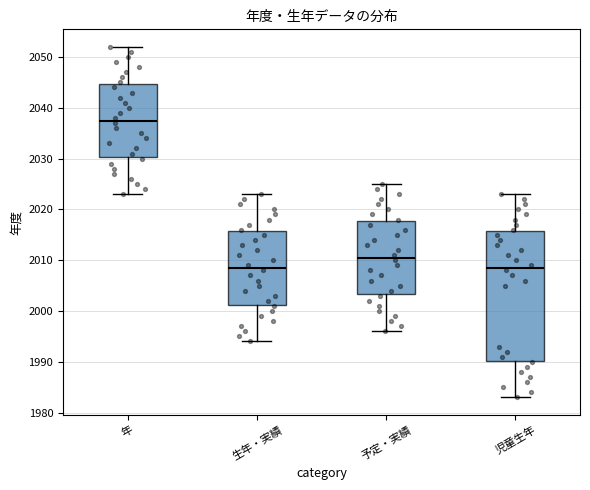

Reading left to right, transcribe this box plot: for each box, give where its median line is, the range the box spans, and where its two whiskers end, as read against the y-axis. The values are not printed on the chart, so give them approximately, as read against the axis.

年: median 2038, box 2030 to 2045, whiskers 2023 to 2052
生年・実績: median 2009, box 2001 to 2016, whiskers 1994 to 2023
予定・実績: median 2011, box 2003 to 2018, whiskers 1996 to 2025
児童生年: median 2009, box 1990 to 2016, whiskers 1983 to 2023